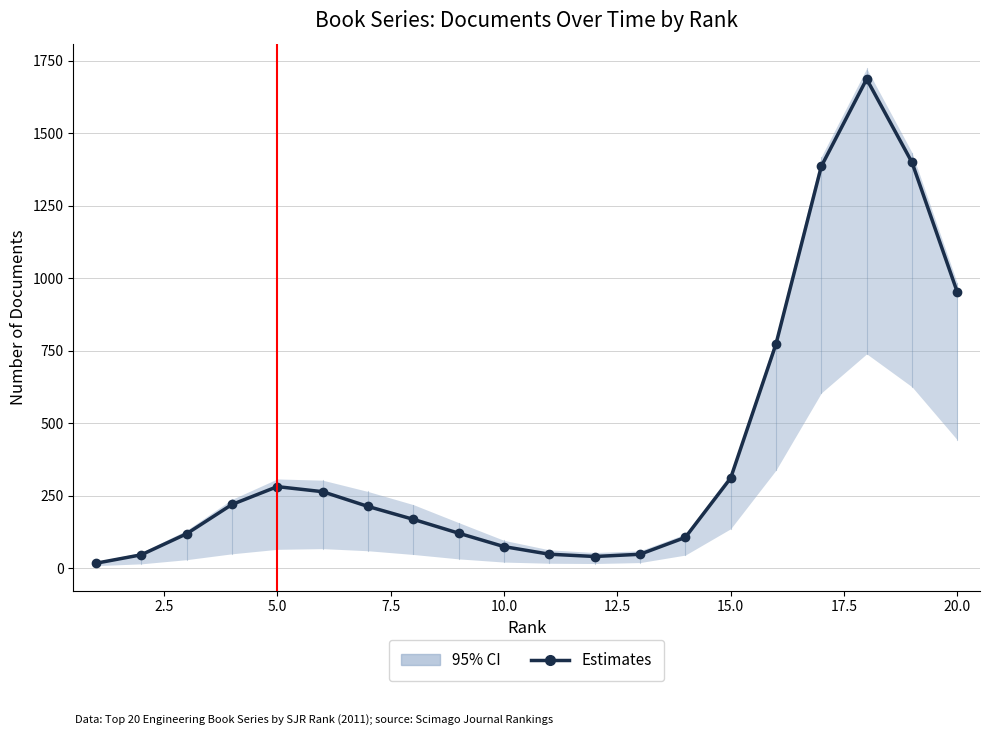

What is the smallest value displayed?

16.7